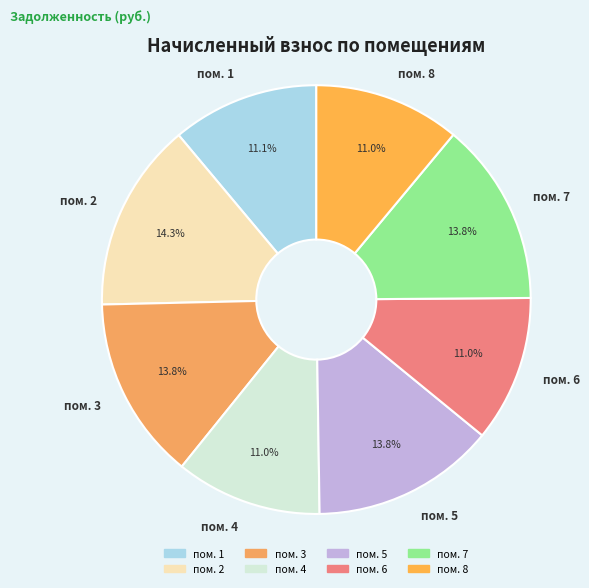

What is the ratio of the value at пом. 5 to the value at пом. 7?

1.0